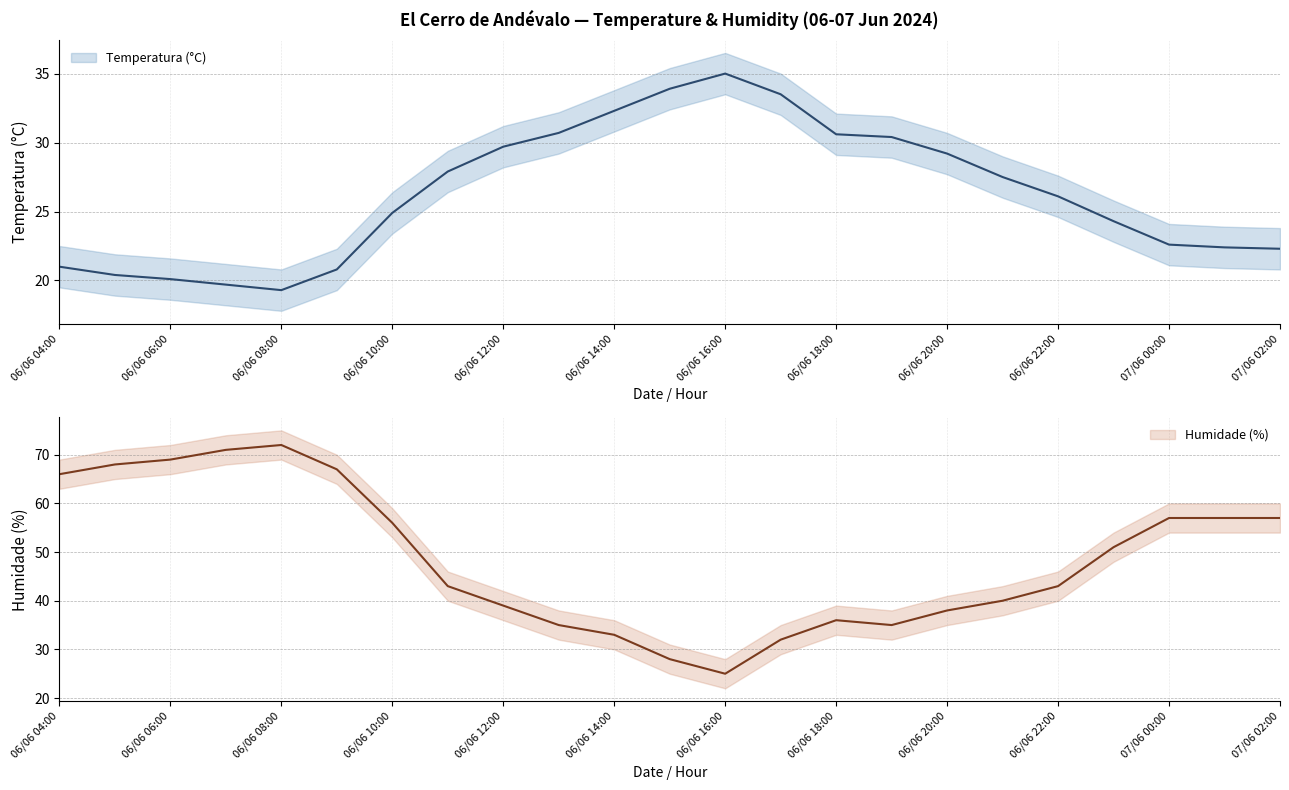

In Temperatura (°C), how many points are higher than both neighbors (excluding endpoints)?

1